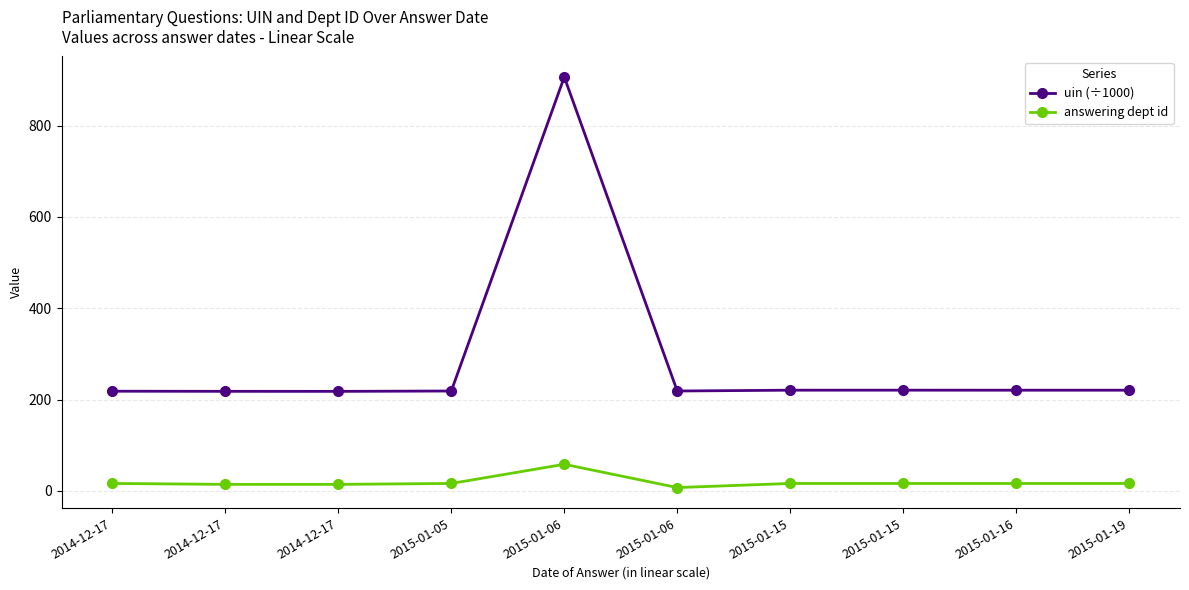

At which label does answering dept id first exceed 16?

2015-01-06